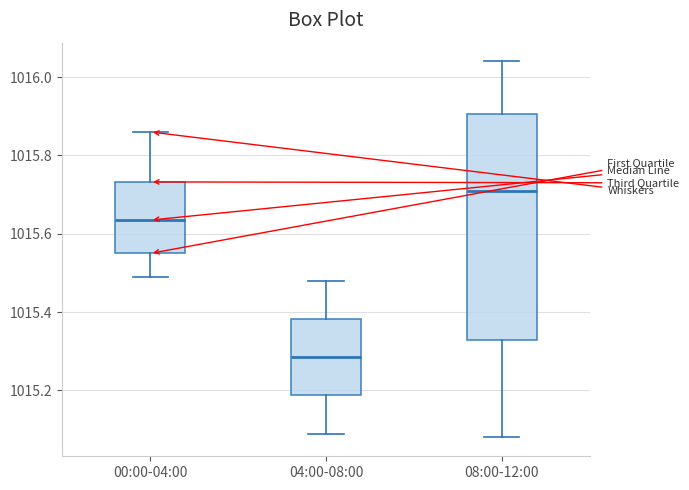

Which box is the tallest, from its lower edge to its upper edge?

08:00-12:00